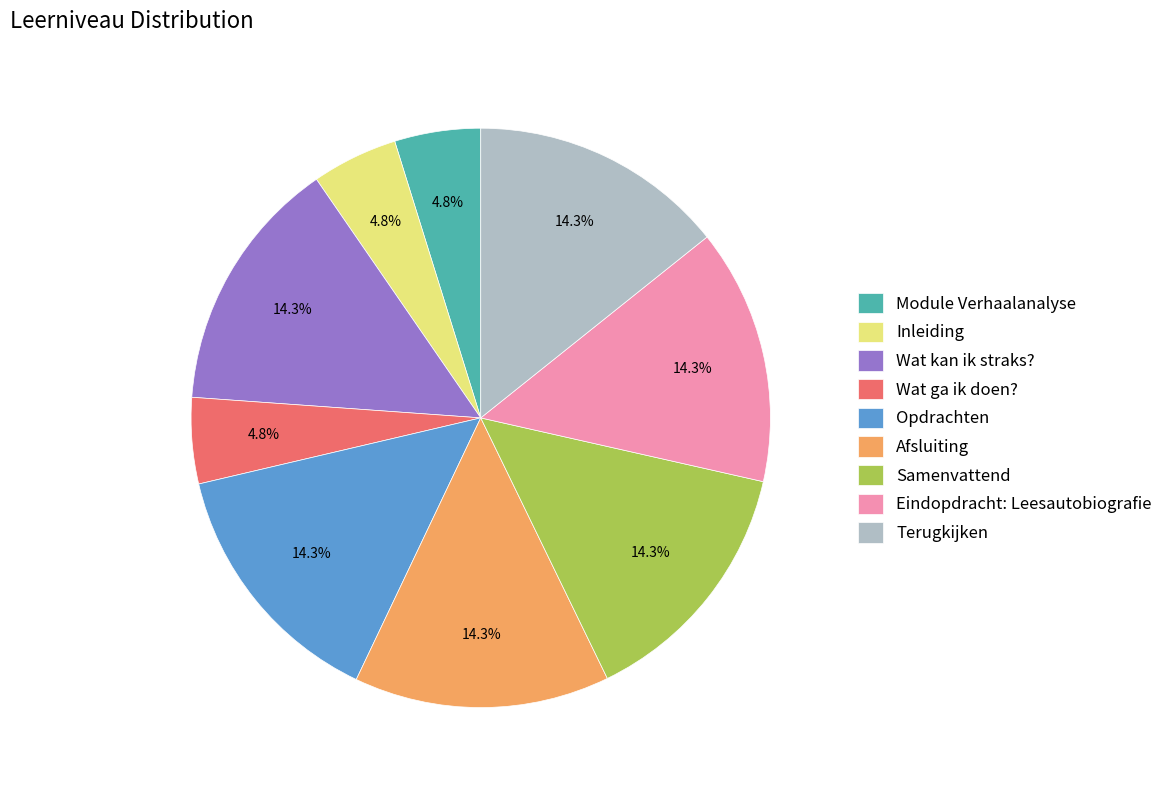

How many slices are in this pie chart?

9